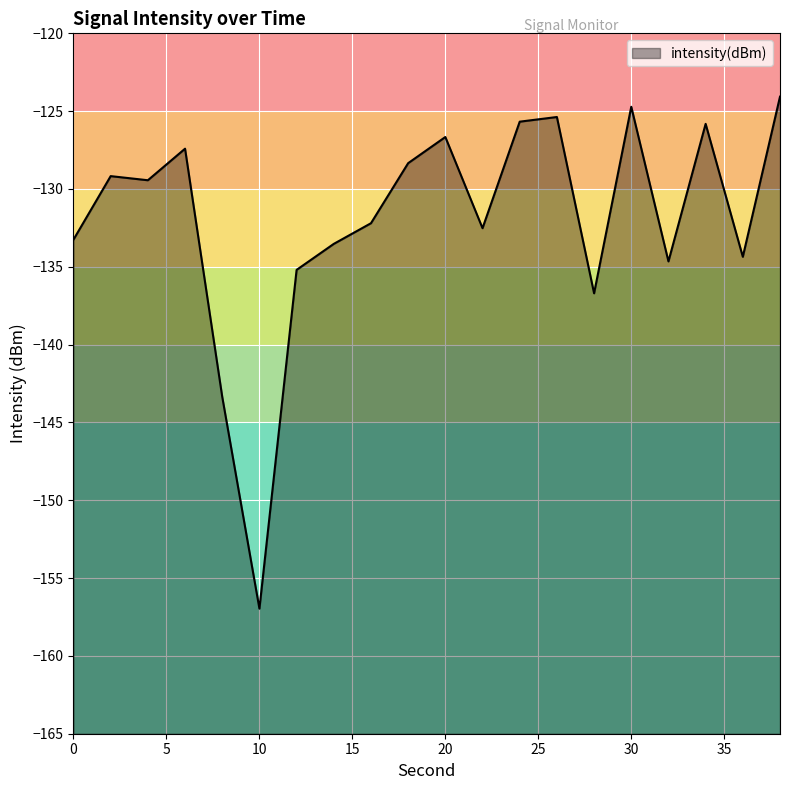

How many points are lower than both their immediate neighbors (excluding endpoints)?

6